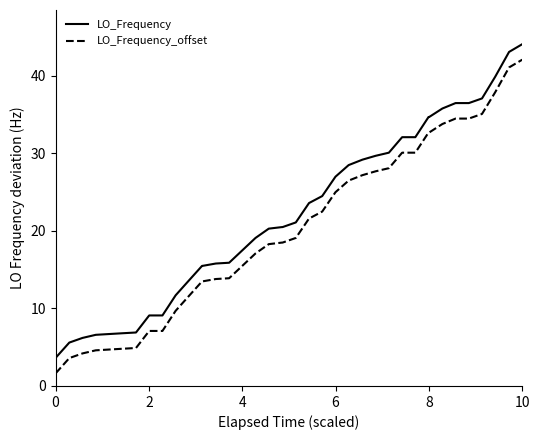

What is the greatest value displayed?

44.1